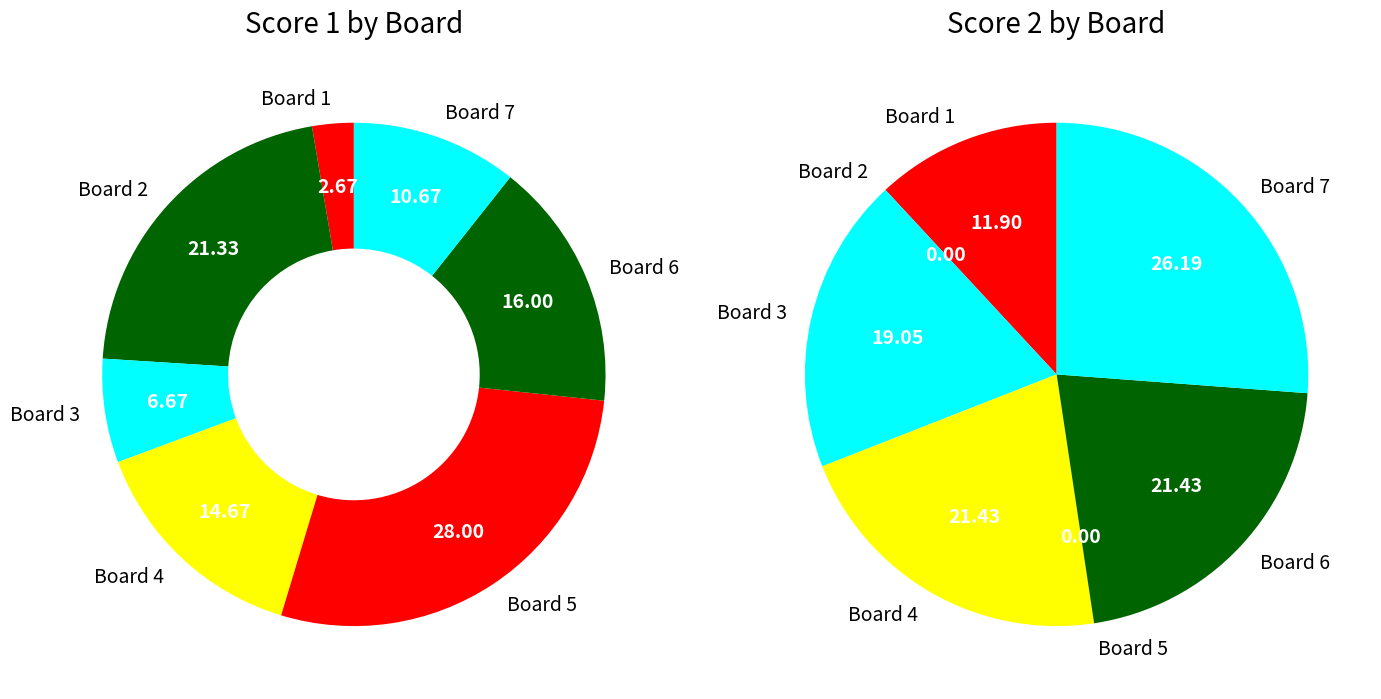

To the nearest percent, what percentage of the pie is Board 1?

3%